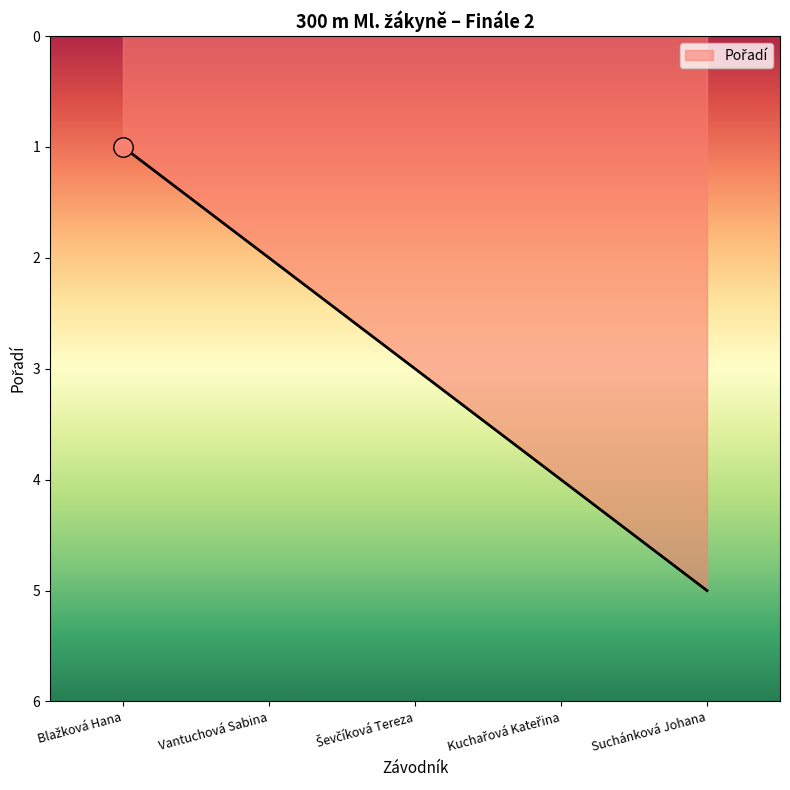

What is the average value?

3